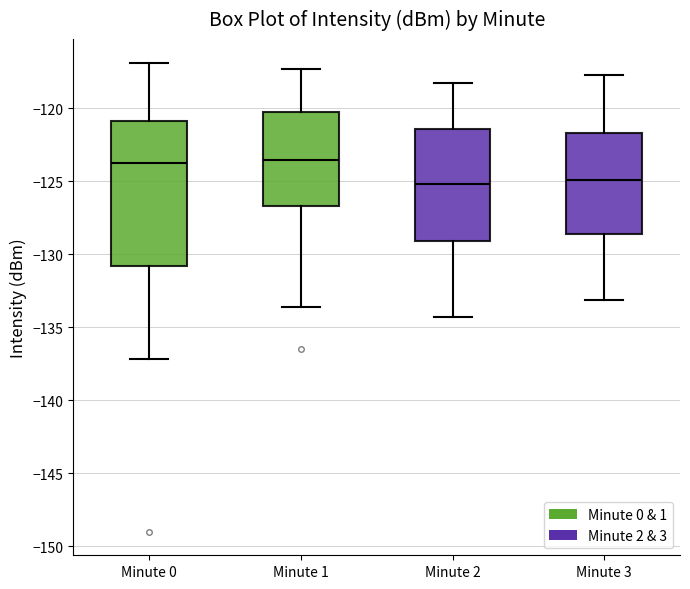

Reading left to right, transcribe this box plot: for each box, give where its median line is, the range the box spans, and where its two whiskers end, as read against the y-axis. The values are not printed on the chart, so give them approximately, as read against the axis.

Minute 0: median -124.0, box -131.0 to -121.0, whiskers -137.0 to -117.0
Minute 1: median -123.5, box -126.5 to -120.5, whiskers -133.5 to -117.5
Minute 2: median -125.0, box -129.0 to -121.5, whiskers -134.5 to -118.5
Minute 3: median -125.0, box -128.5 to -121.5, whiskers -133.0 to -117.5